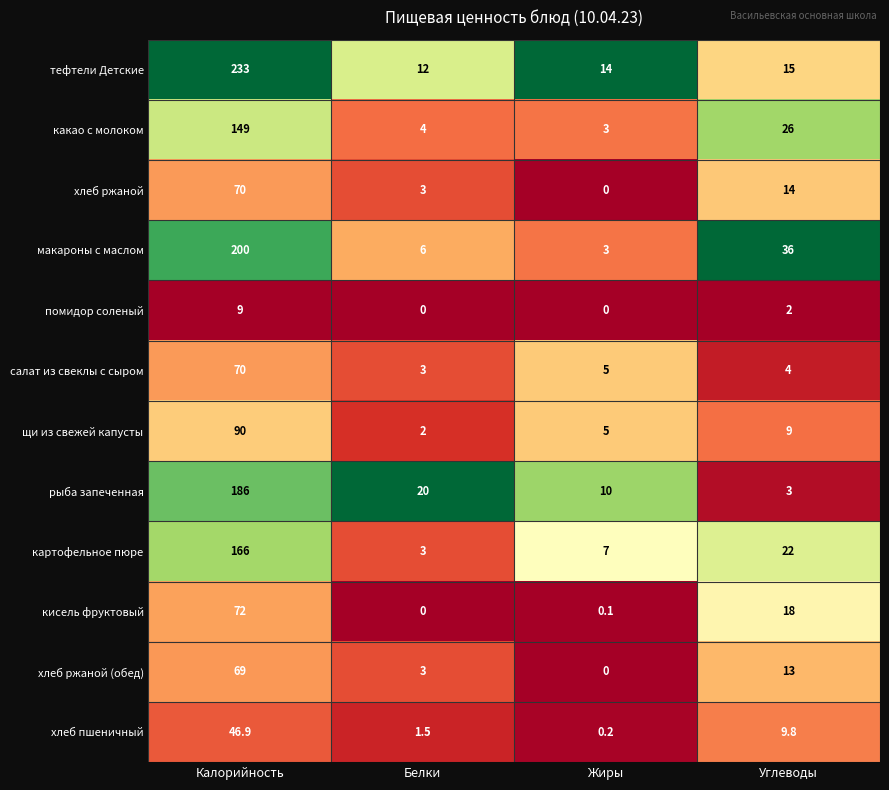

At which label does салат из свеклы с сыром reach its minimum?

Белки